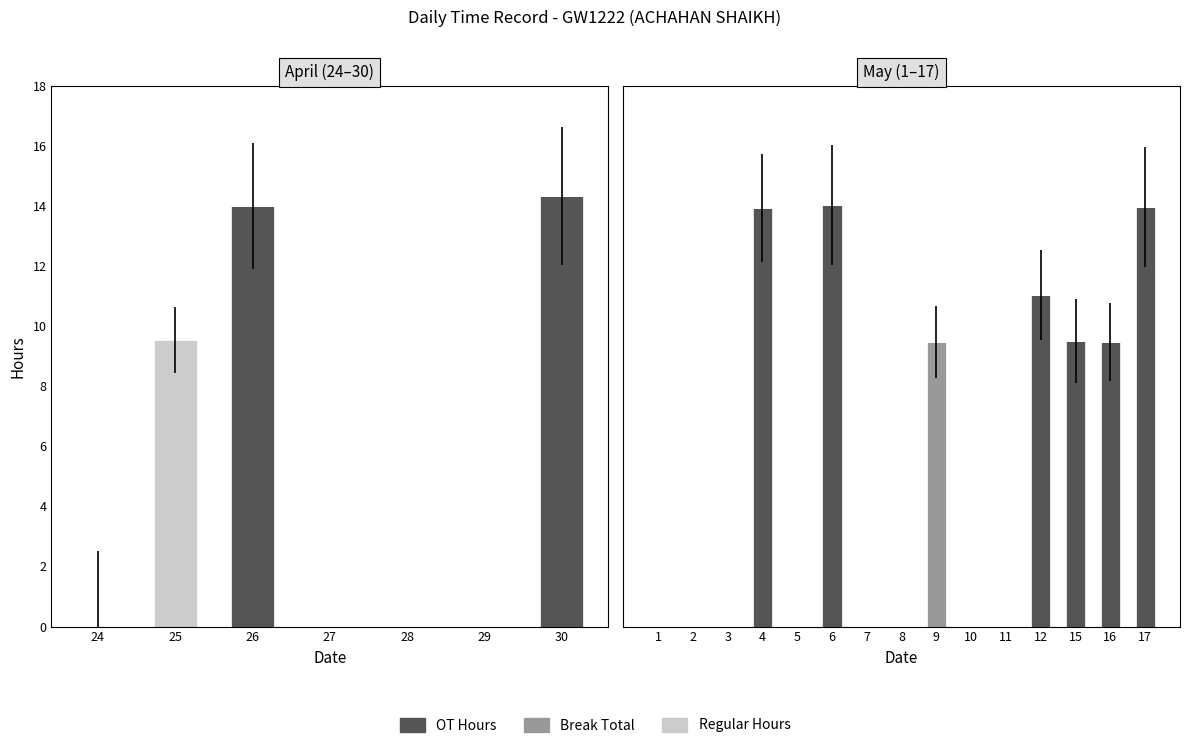

Which series has the largest total across all categories?

OT Hours